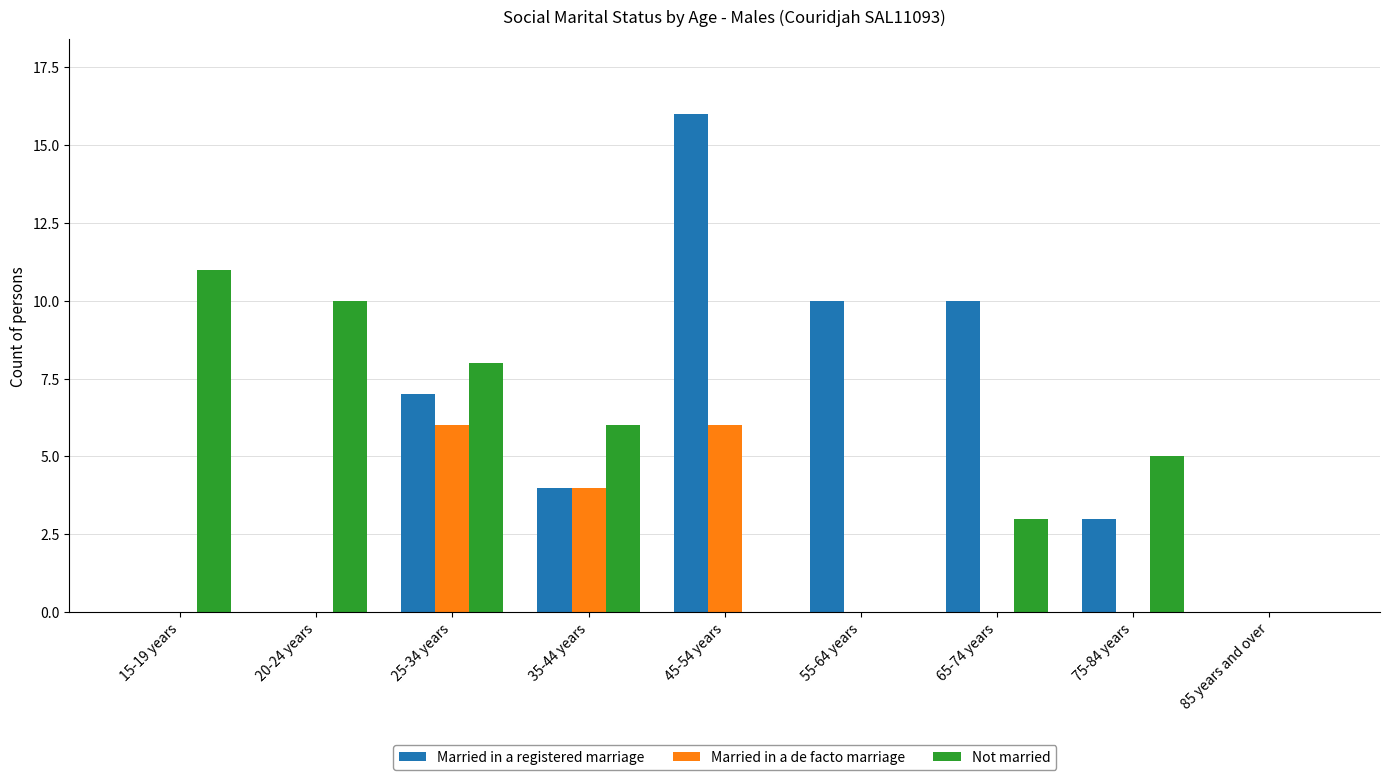

True or false: Married in a registered marriage has a value of 7 at 25-34 years.

True